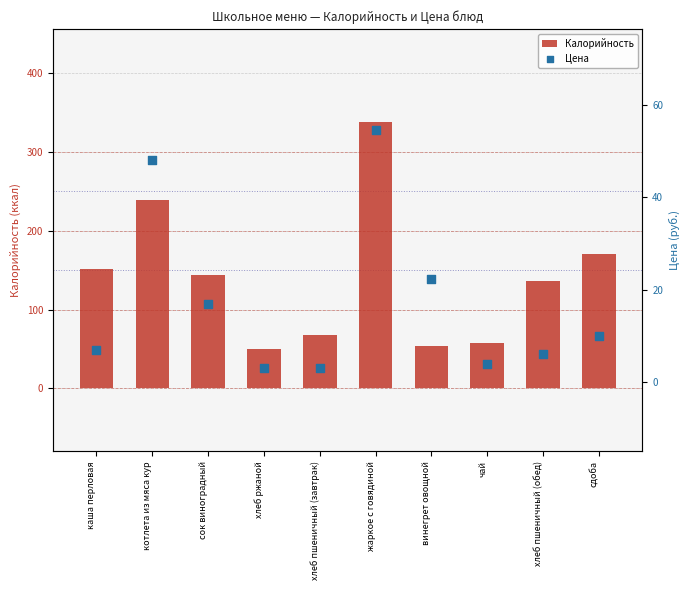

What are all the series names shown in the legend?

Калорийность, Цена